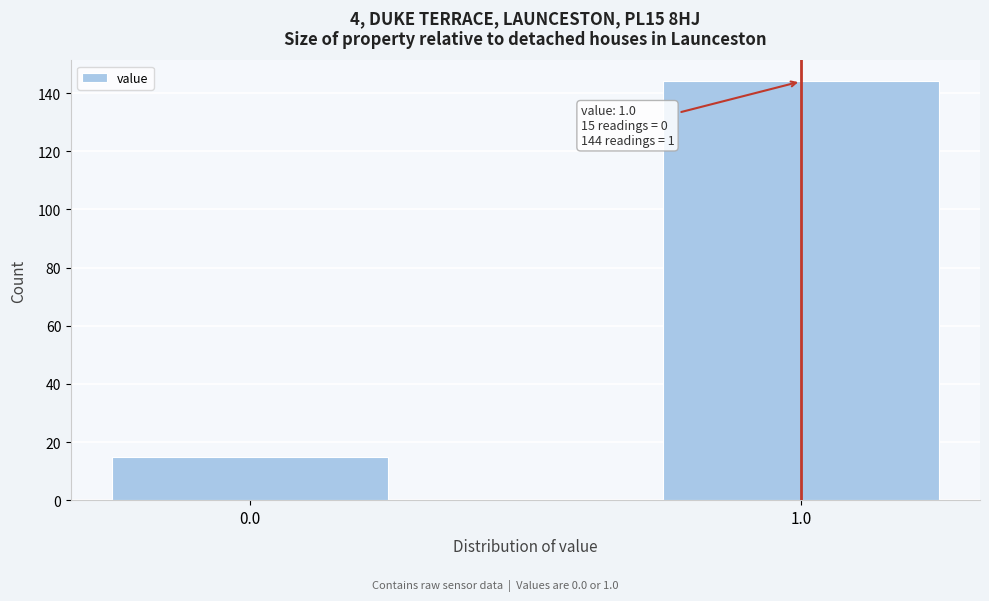

Reading right to left, extract all data points from this chart.

144	15